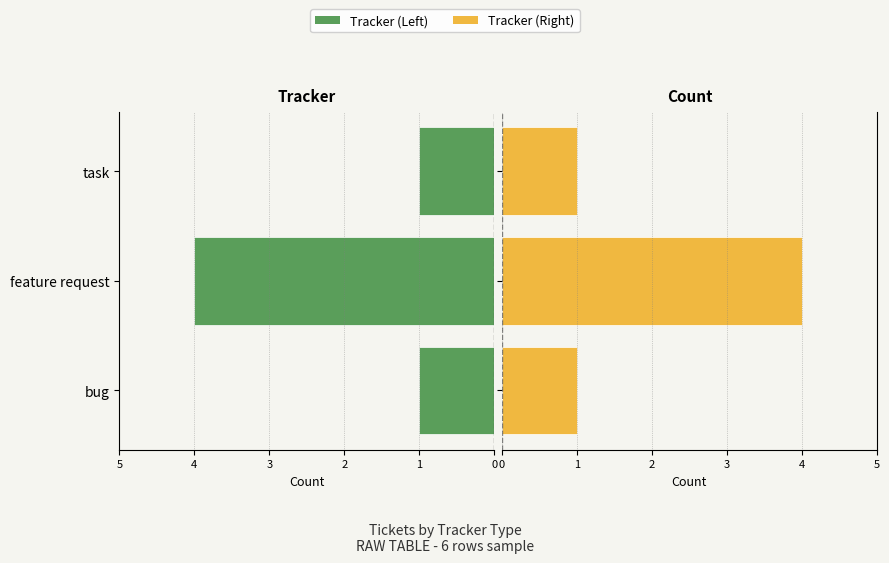

What is the approximate value of Count (Right) at bug?

1